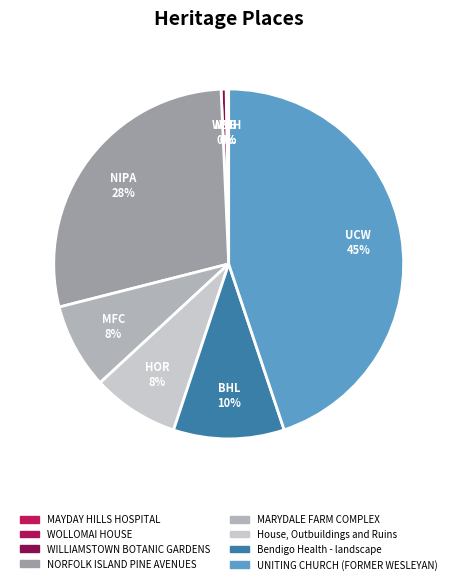

What percentage is the MARYDALE FARM COMPLEX slice, to the nearest percent?

8%